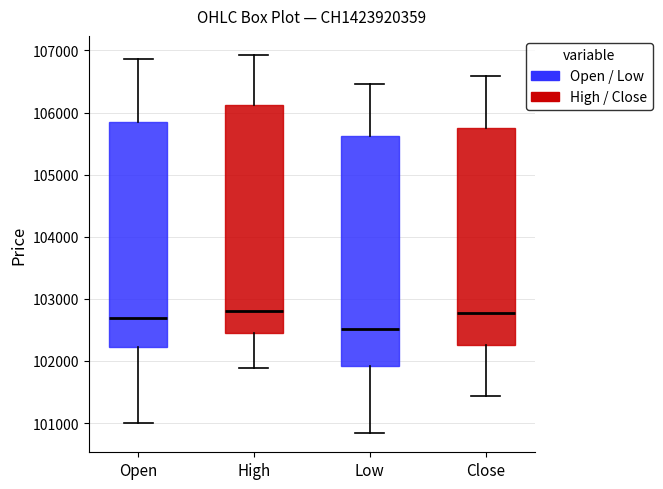

Where does the lower whisker of the box for Close end on the y-axis? The values are not printed on the chart, so give them approximately, as read against the axis.

101400